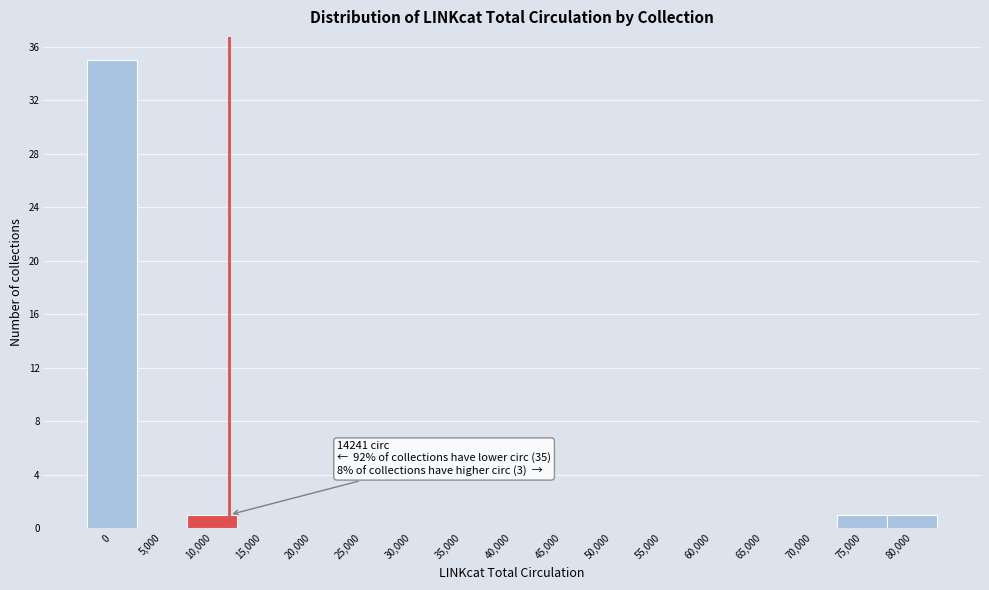

Reading right to left, what are all the values shown in this chart?

80,000=1	75,000=1	70,000=0	65,000=0	60,000=0	55,000=0	50,000=0	45,000=0	40,000=0	35,000=0	30,000=0	25,000=0	20,000=0	15,000=0	10,000=1	5,000=0	0=35